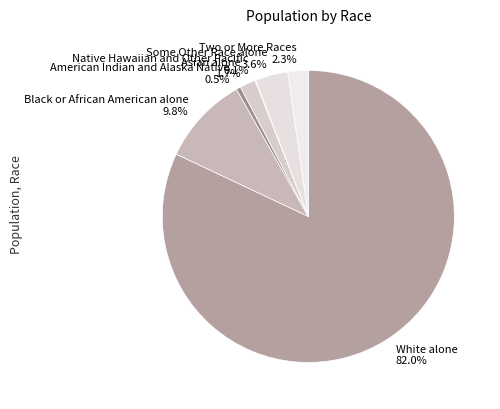

Combined, what portion of the pie is Asian alone 1.7% and American Indian and Alaska Native 0.5%?

2.2%